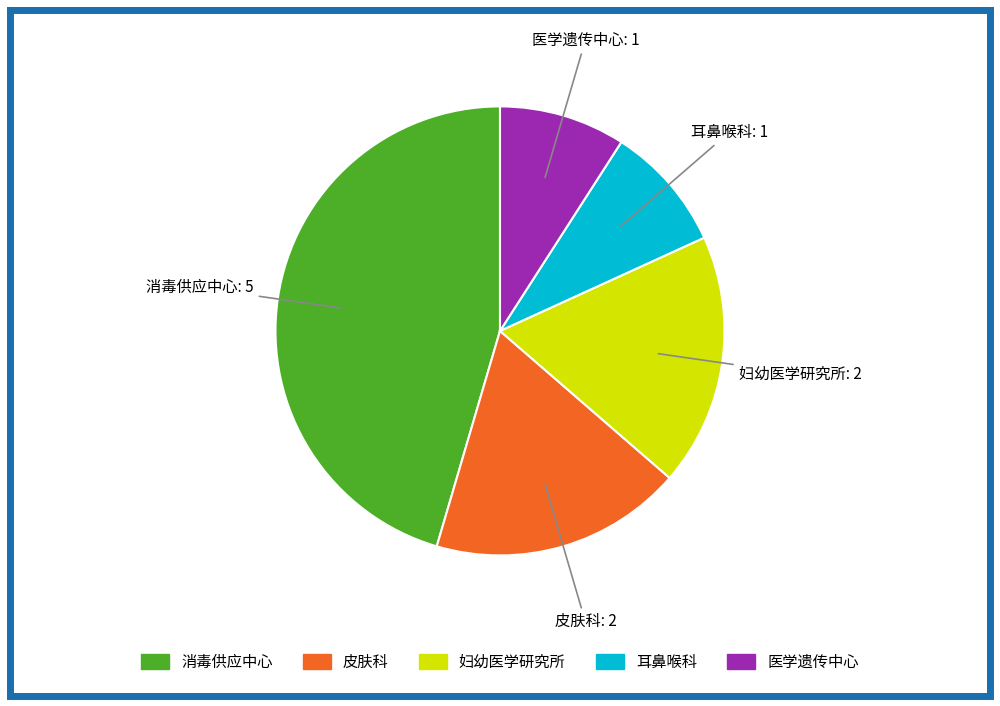

Count the number of slices in the pie.

5